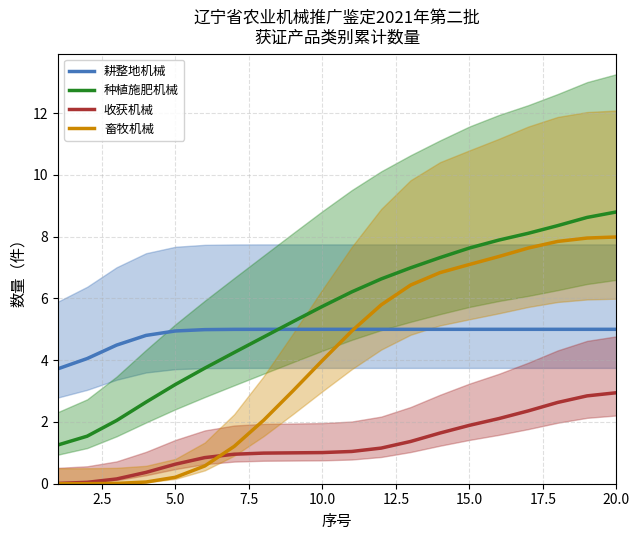

Reading left to right, extract all data points from this chart.

耕整地机械: 3.7	4.1	4.5	4.8	4.9	5.0	5.0	5.0	5.0	5.0	5.0	5.0	5.0	5.0	5.0	5.0	5.0	5.0	5.0	5.0
种植施肥机械: 1.3	1.5	2.0	2.6	3.2	3.7	4.2	4.7	5.2	5.7	6.2	6.6	7.0	7.3	7.6	7.9	8.1	8.4	8.6	8.8
收获机械: 0.0	0.0	0.2	0.4	0.6	0.8	1.0	1.0	1.0	1.0	1.0	1.2	1.4	1.6	1.9	2.1	2.4	2.6	2.8	2.9
畜牧机械: 0.0	0.0	0.0	0.1	0.2	0.6	1.2	2.1	3.0	4.0	4.9	5.8	6.4	6.8	7.1	7.4	7.6	7.8	8.0	8.0